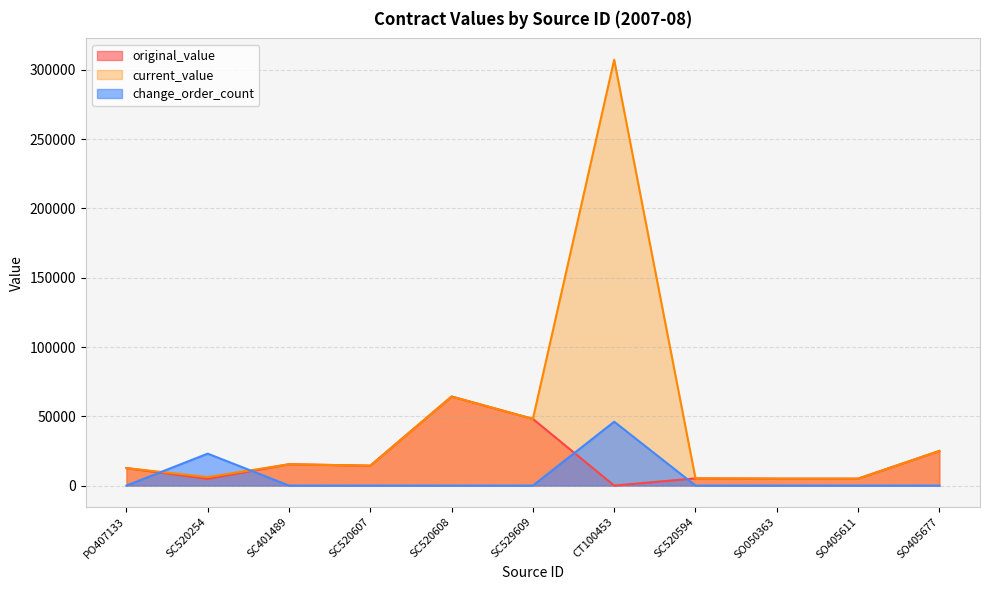

What is the minimum value for current_value?

5000.0